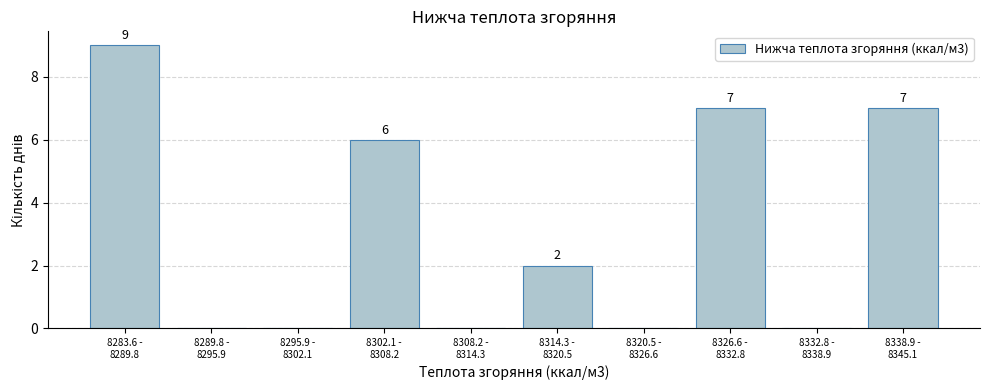

What is the greatest value displayed?

9